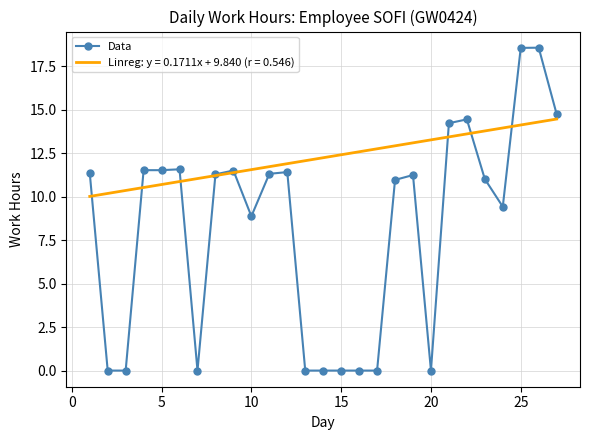

True or false: Data has a value of 19.2 at 5.

False